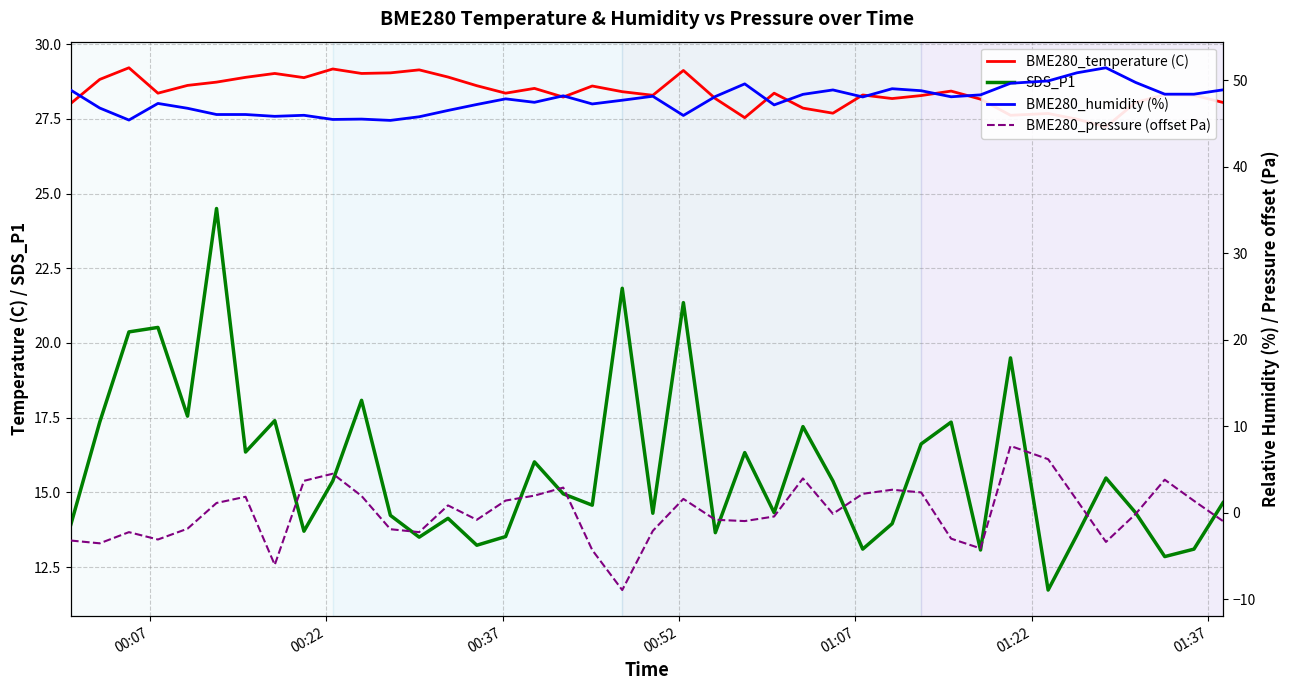

What is the difference between the maximum and second lowest values in the BME280_temperature (C) series?

1.7